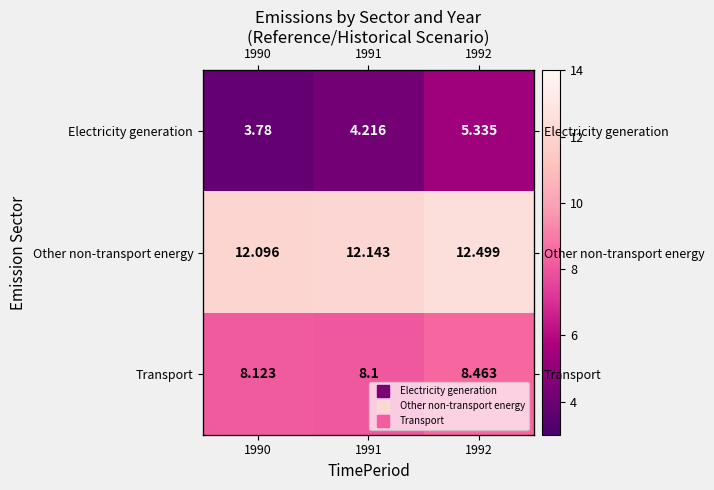

What is the maximum value for Other non-transport energy?

12.5